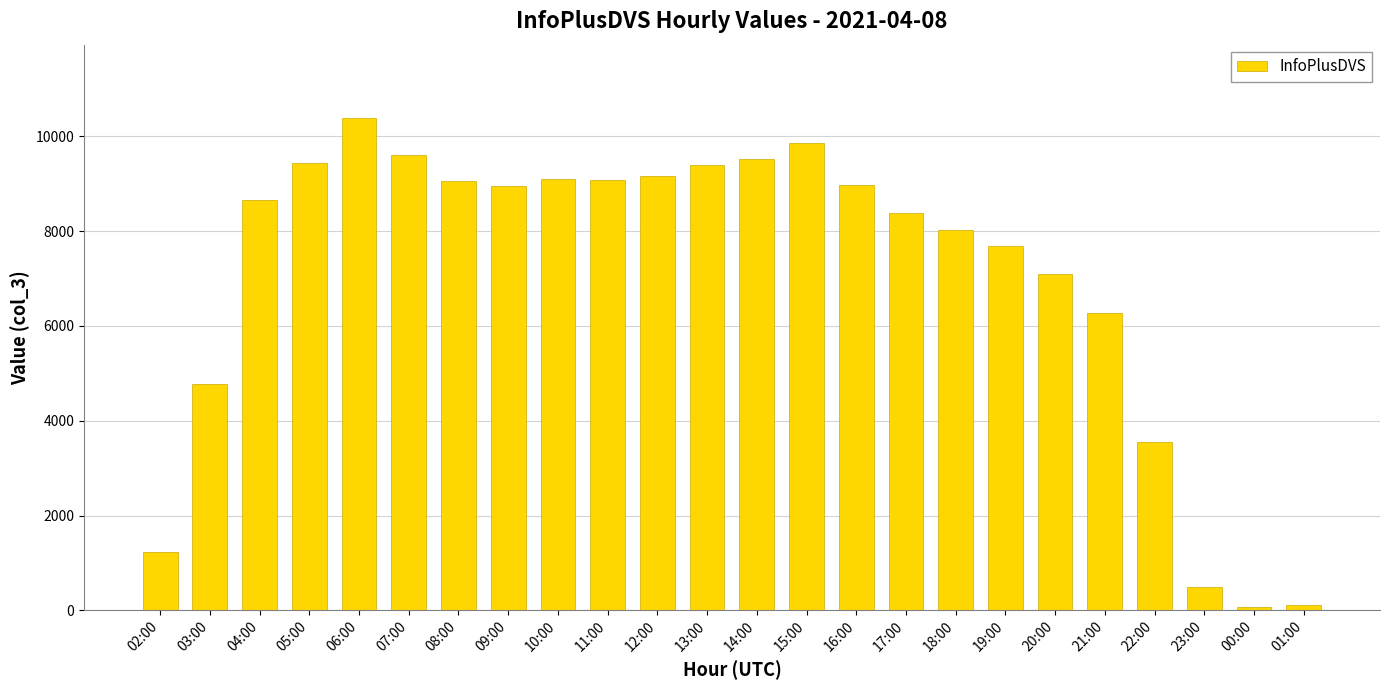

What is the sum of all values?

168846